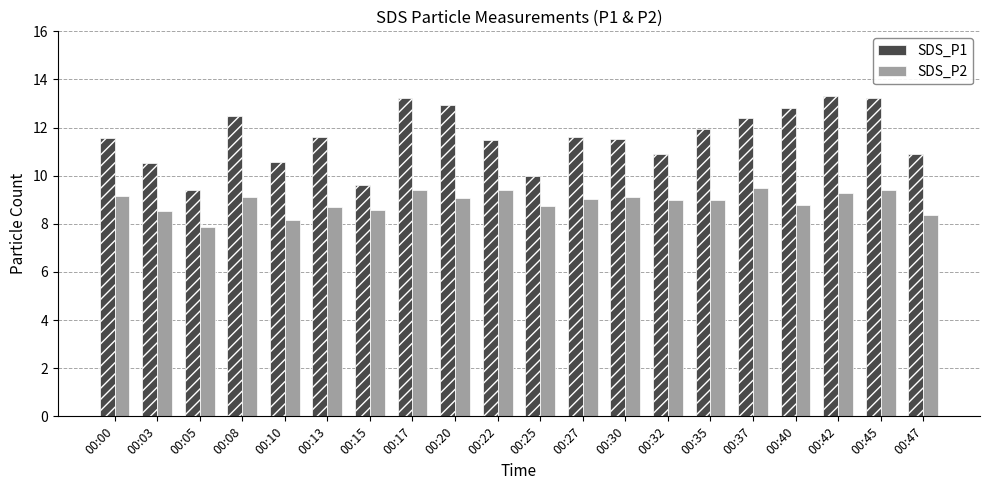

At which category does the chart reach its minimum across all series?

00:05